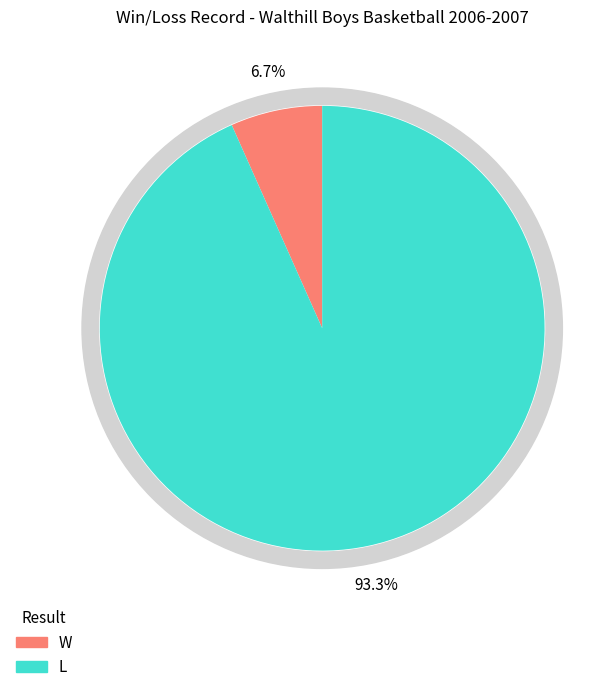

True or false: L accounts for 93% of the total.

True